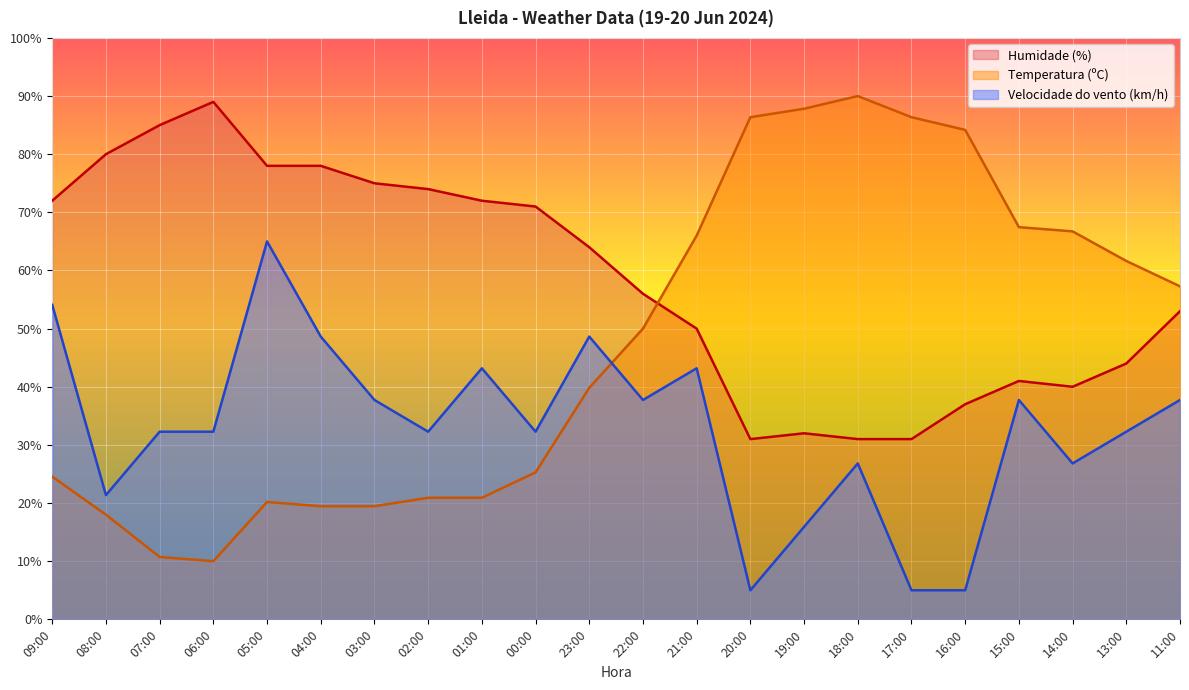

Rank the series by their average value, from lowest to highest.

Velocidade do vento (km/h), Temperatura (ºC), Humidade (%)